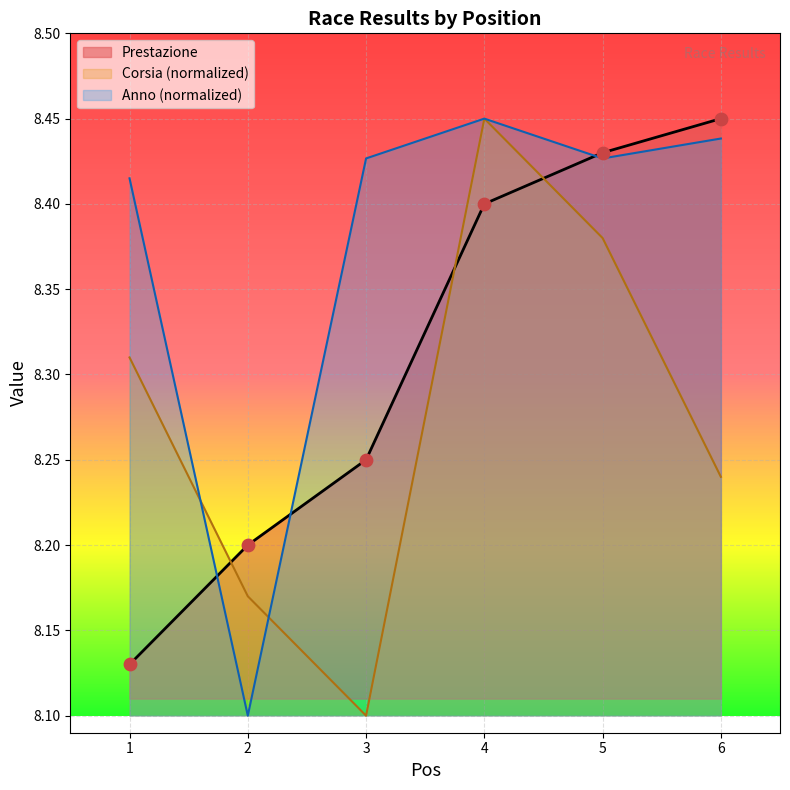

At which category is the sum across all series the highest?

4